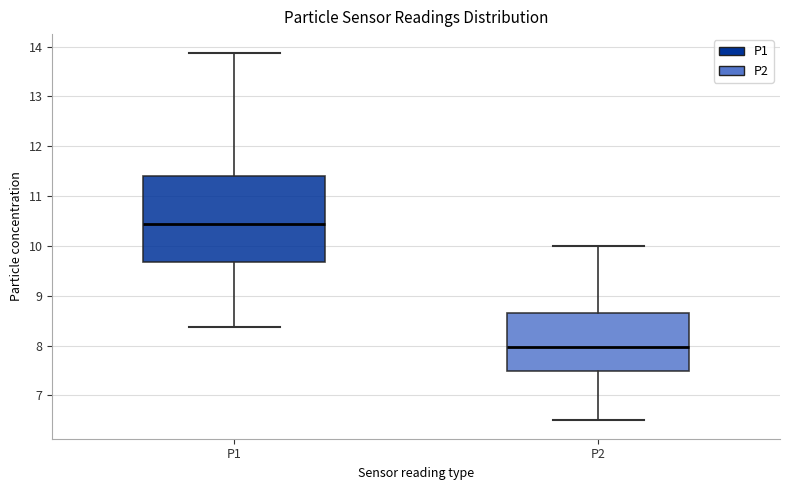

Reading left to right, transcribe this box plot: for each box, give where its median line is, the range the box spans, and where its two whiskers end, as read against the y-axis. The values are not printed on the chart, so give them approximately, as read against the axis.

P1: median 10.4, box 9.7 to 11.4, whiskers 8.4 to 13.9
P2: median 8.0, box 7.5 to 8.7, whiskers 6.5 to 10.0